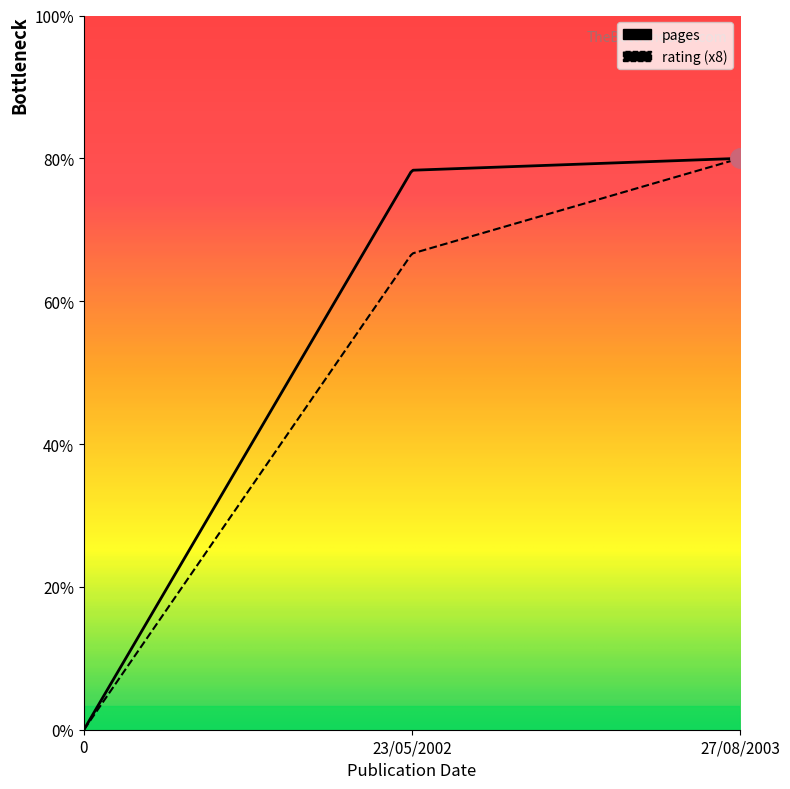

How many lines are shown in the chart?

2